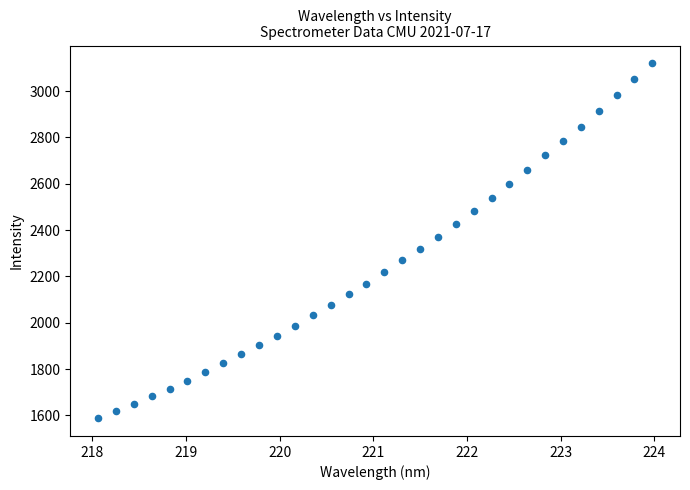

What is the range of Y values (max minus min)?

1532.8